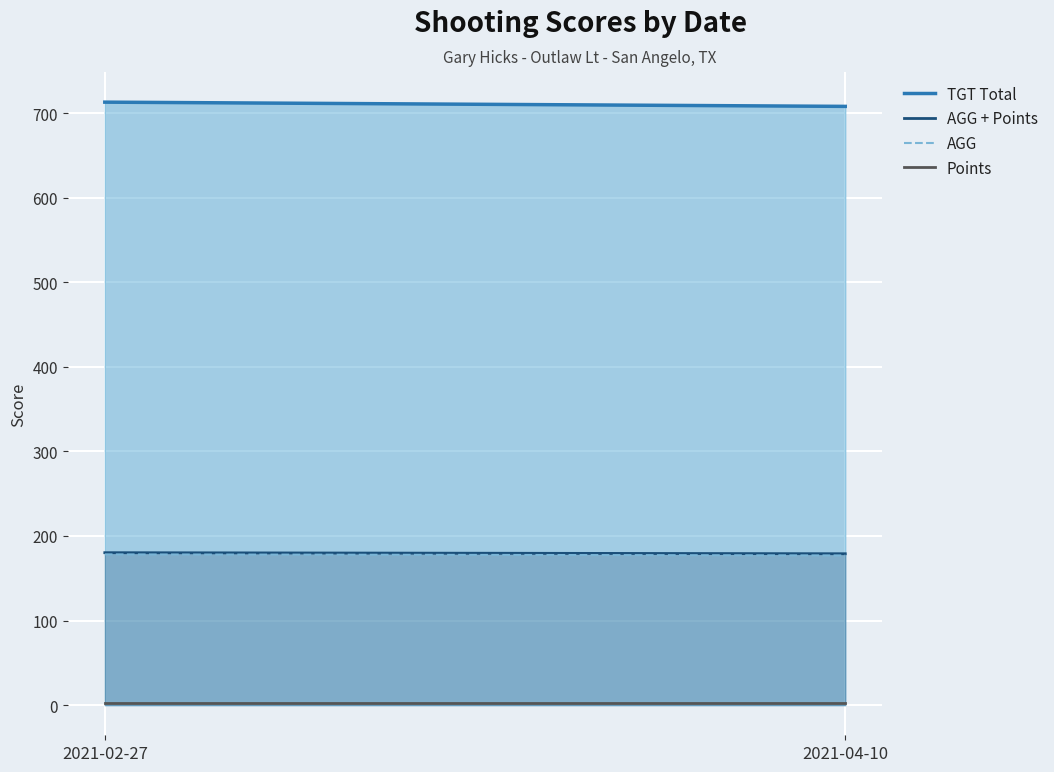

Does the chart display data point markers on the line(s)?

No